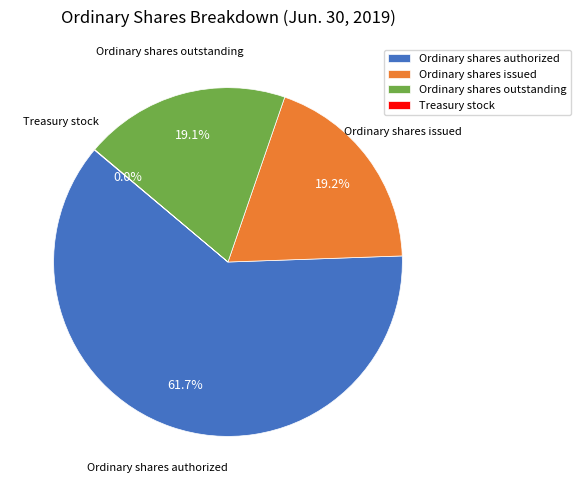

What percentage is NOT represented by Ordinary shares outstanding?

80.9%